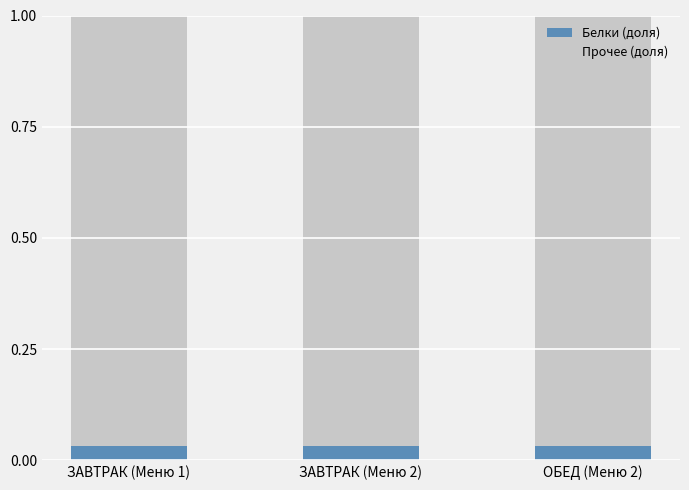

True or false: Белки (доля) has a value of 0.1 at ЗАВТРАК (Меню 1).

False